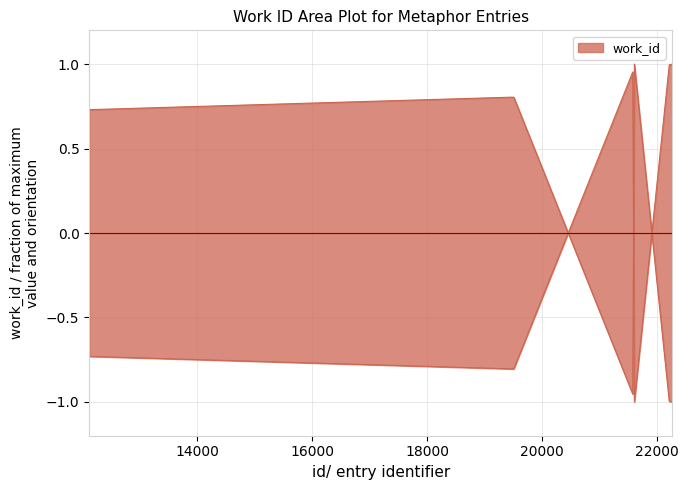

Where does the data first go above 0?

21577